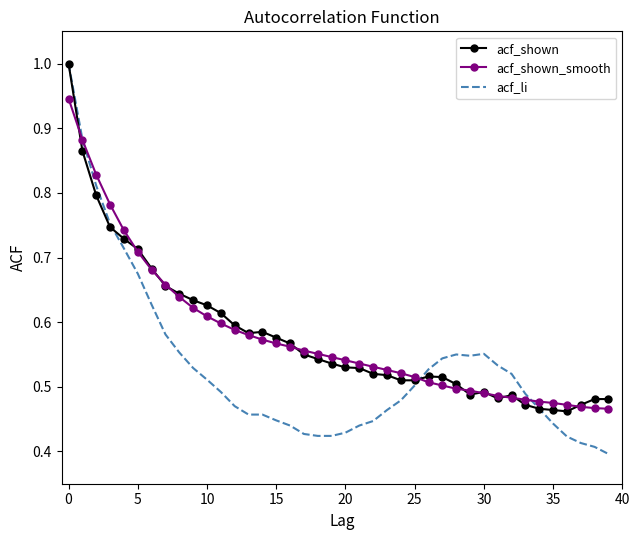

Which series has the widest spread of values?

acf_li